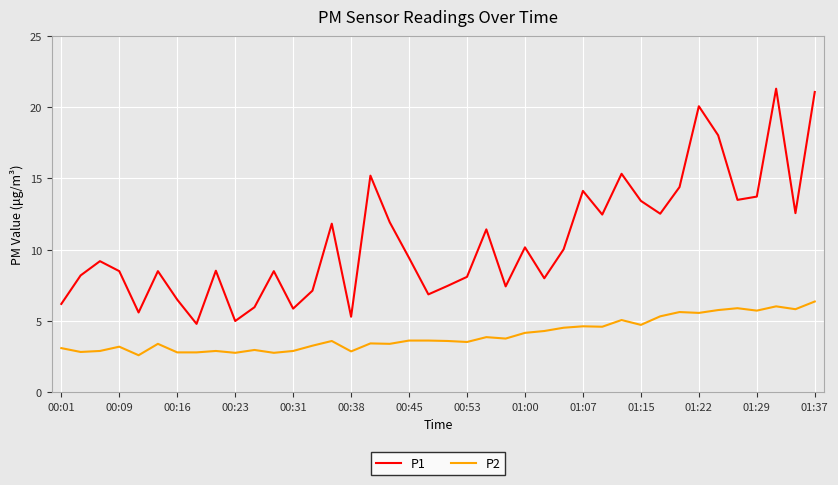

What is the smallest value displayed?

2.6